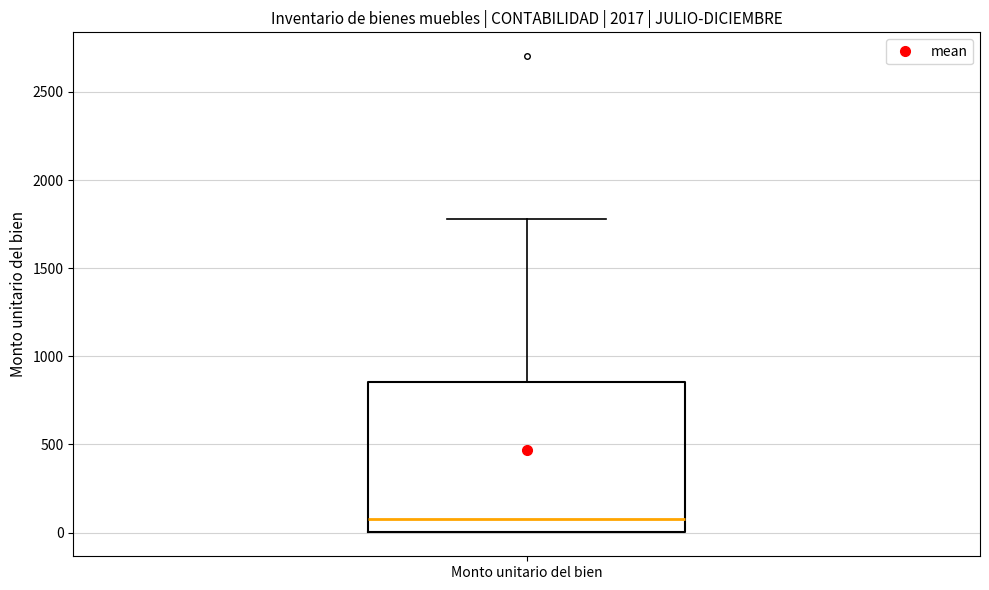

Transcribe this box plot: give where the median line is, the range the box spans, and where the two whiskers end, as read against the y-axis. The values are not printed on the chart, so give them approximately, as read against the axis.

median 100, box 0 to 850, whiskers 0 to 1800